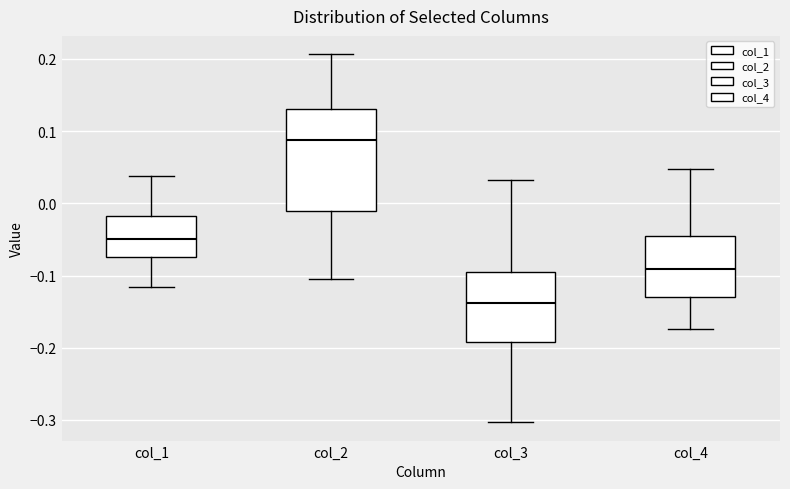

Which box is the tallest, from its lower edge to its upper edge?

col_2